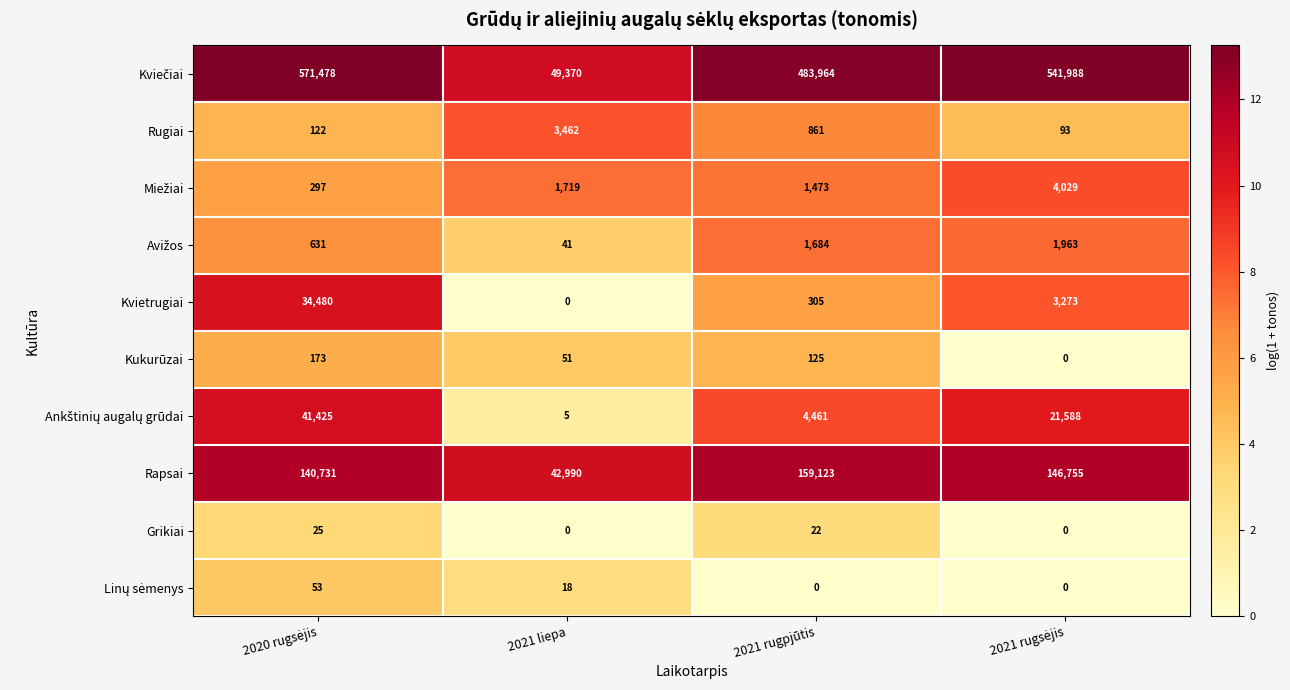

What is the greatest value displayed?

571478